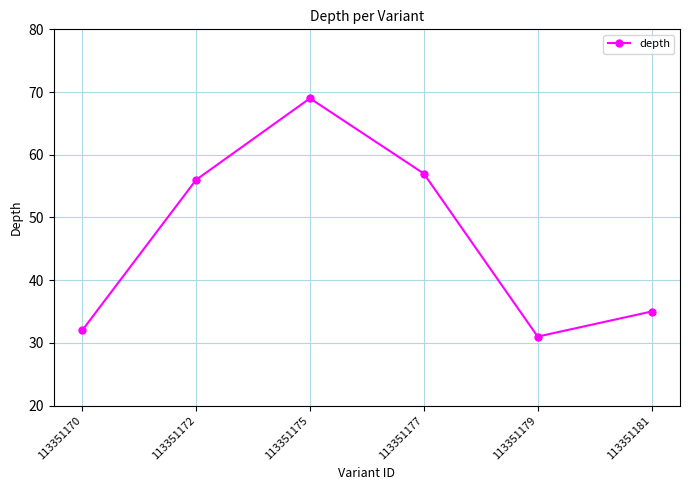

Which category has the lowest value across all series?

113351179